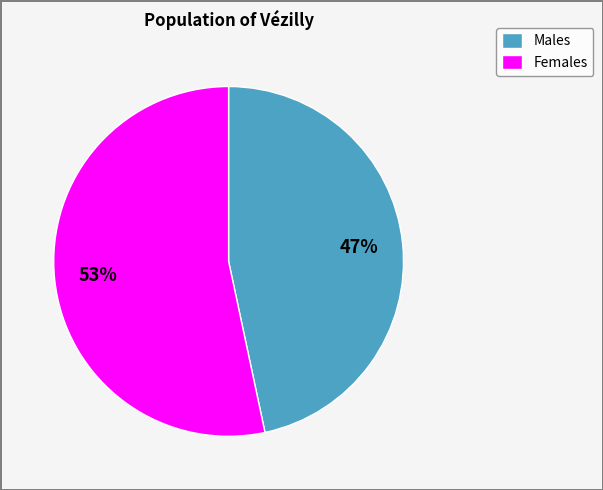

Which has a higher value, Females or Males?

Females